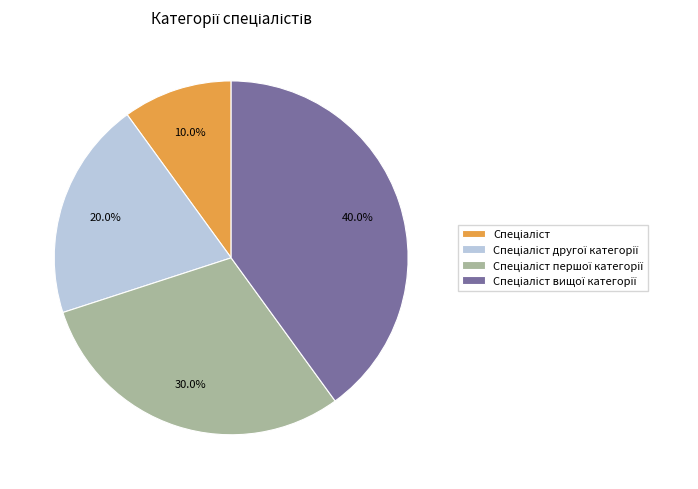

Is there any slice that represents more than half of the pie?

No